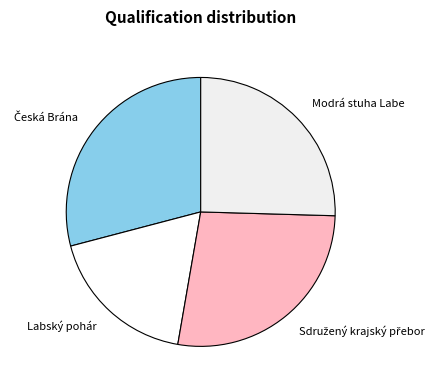

Which category has the smallest portion of the pie?

Labský pohár